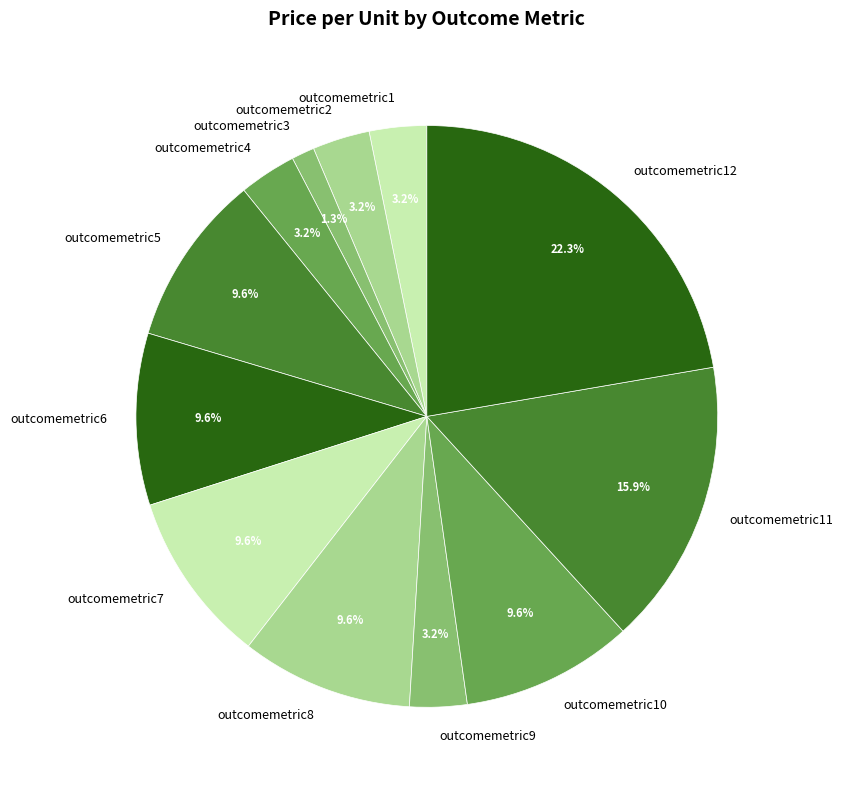

To the nearest percent, what is the average slice percentage?

8%